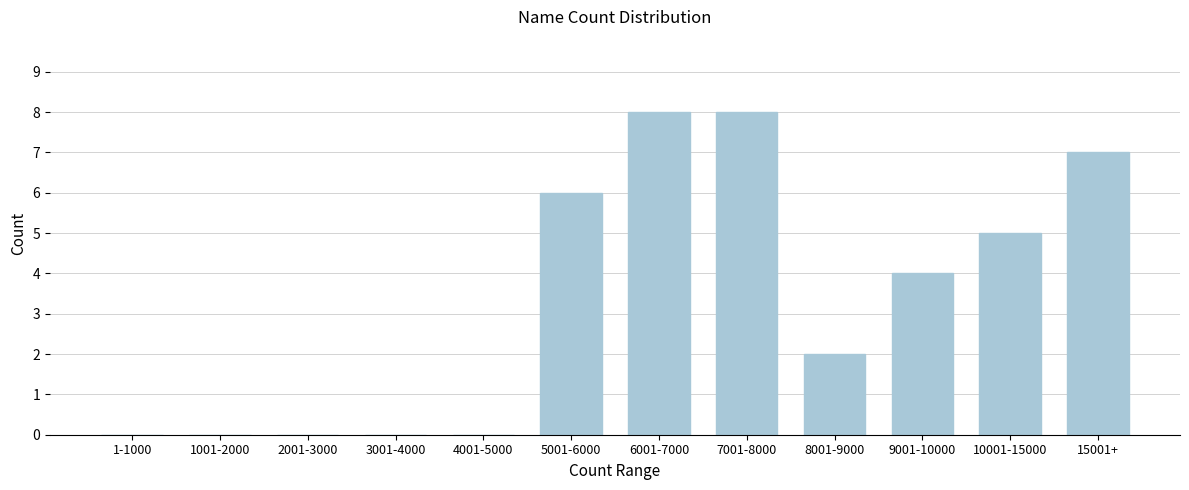

Reading right to left, transcribe all the data shown in this chart.

15001+=7	10001-15000=5	9001-10000=4	8001-9000=2	7001-8000=8	6001-7000=8	5001-6000=6	4001-5000=0	3001-4000=0	2001-3000=0	1001-2000=0	1-1000=0